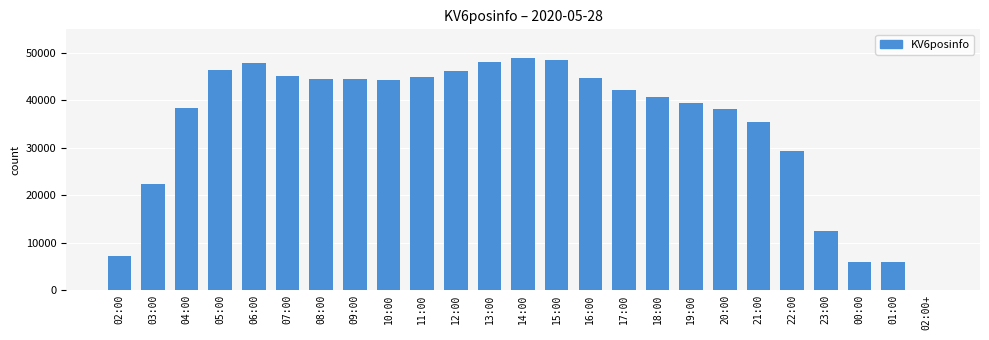

Are the bars grouped side by side (vs. stacked)?

No